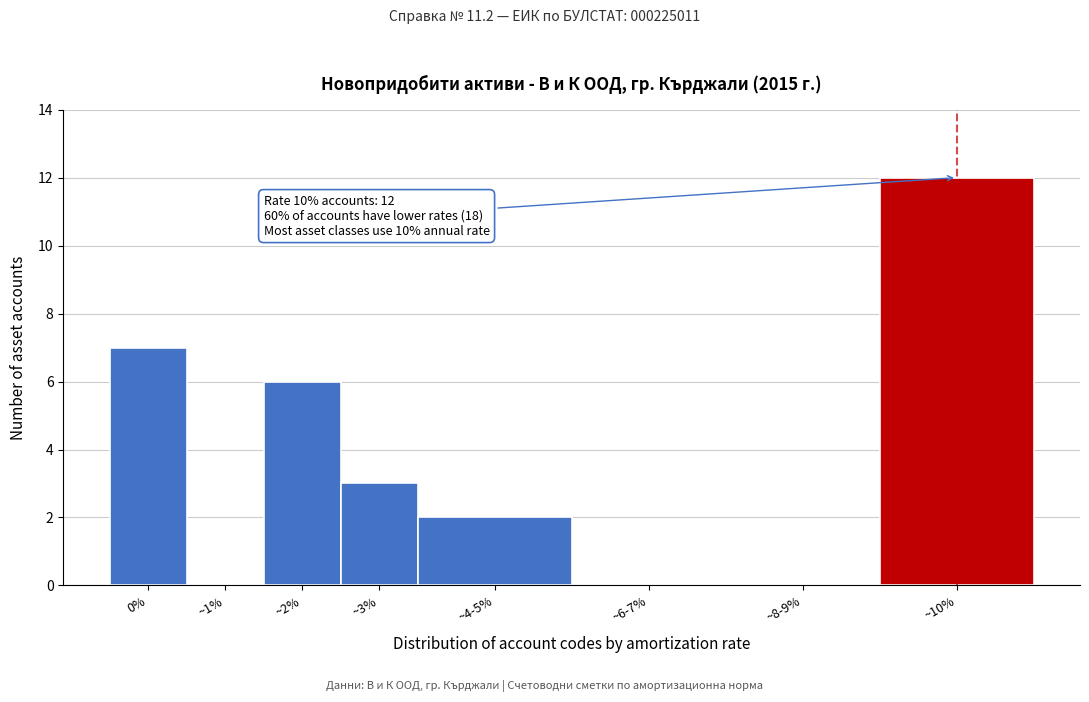

Reading right to left, extract all data points from this chart.

~10%=12	~8-9%=0	~6-7%=0	~4-5%=2	~3%=3	~2%=6	~1%=0	0%=7